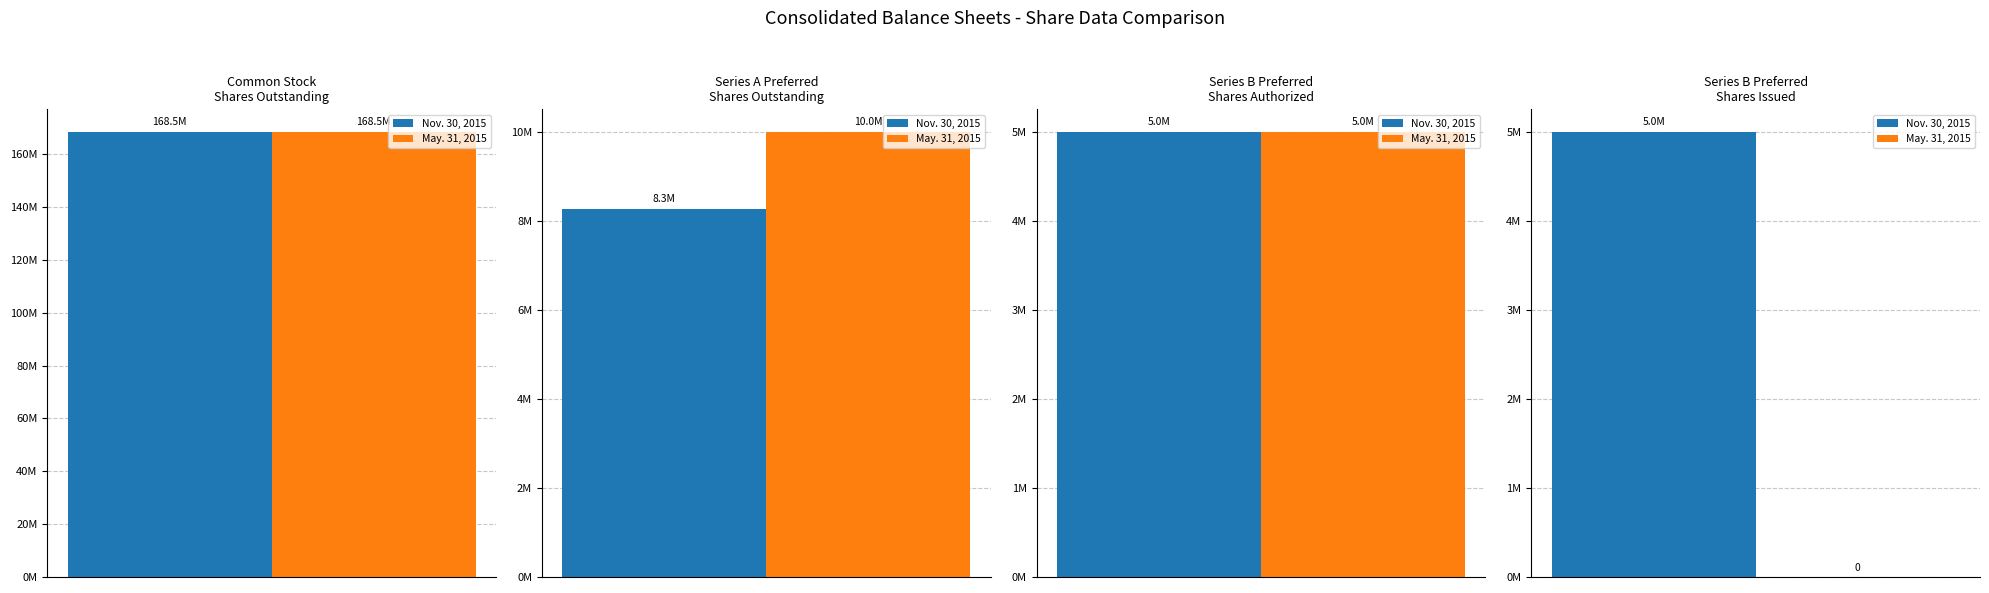

At which category is the sum across all series the highest?

Common Stock
Shares Outstanding